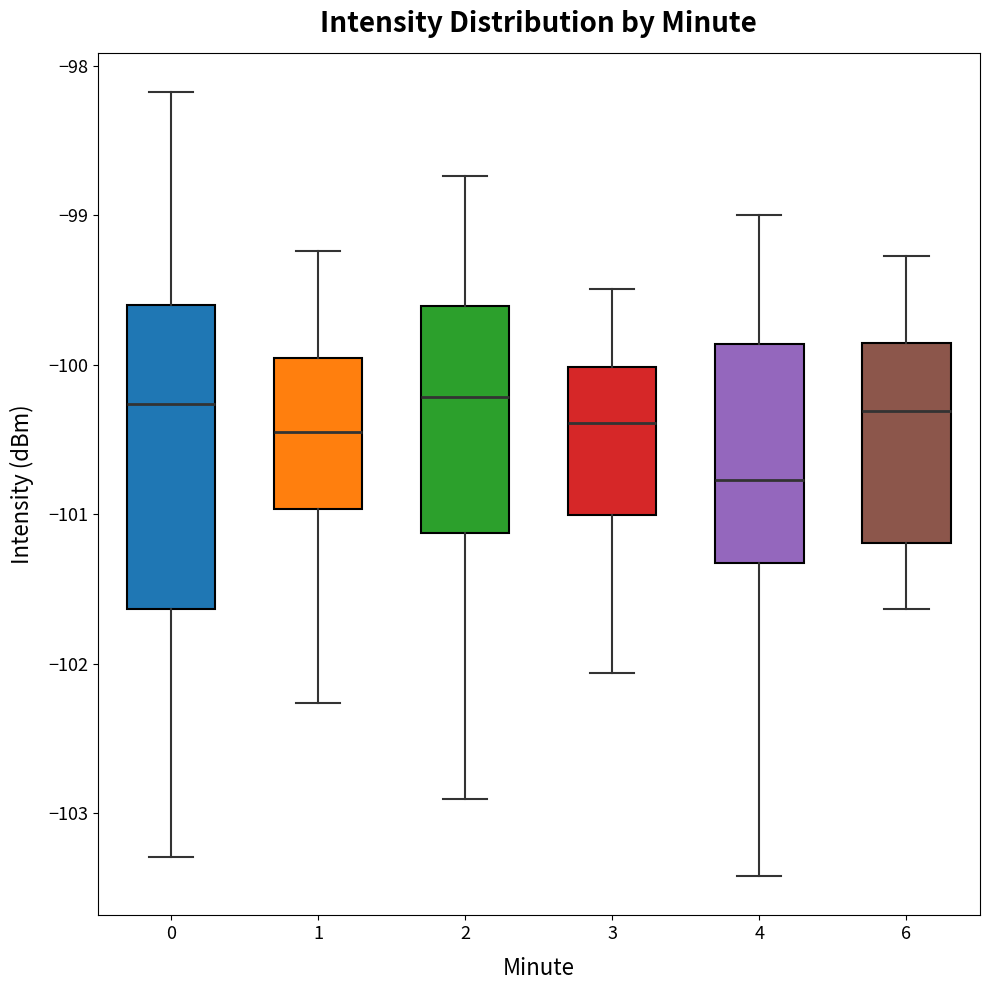

Which box is the tallest, from its lower edge to its upper edge?

0